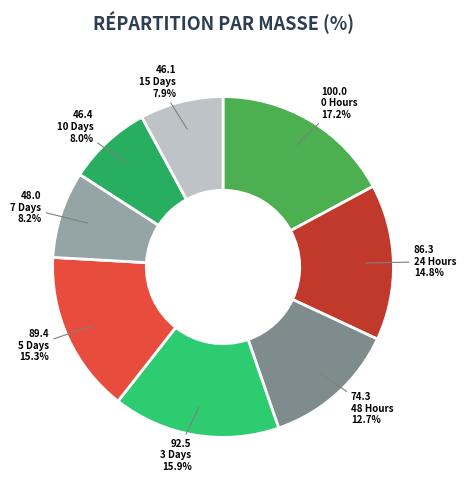

How many segments does this pie chart have?

8